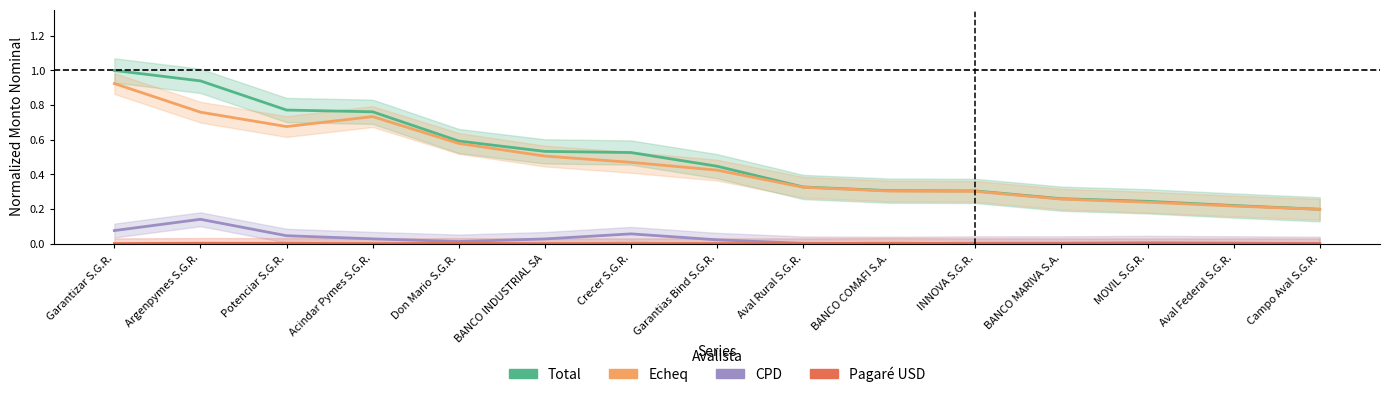

True or false: Pagaré USD and Echeq intersect in this chart.

False